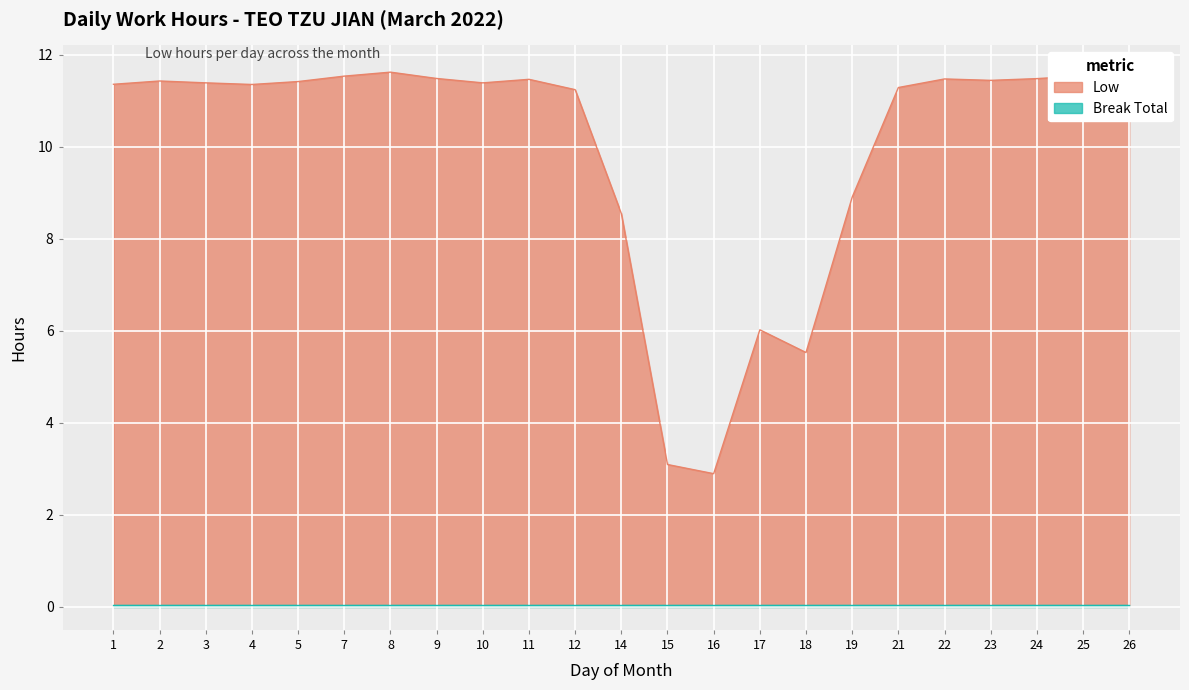

True or false: Break Total and Low cross at least once.

False